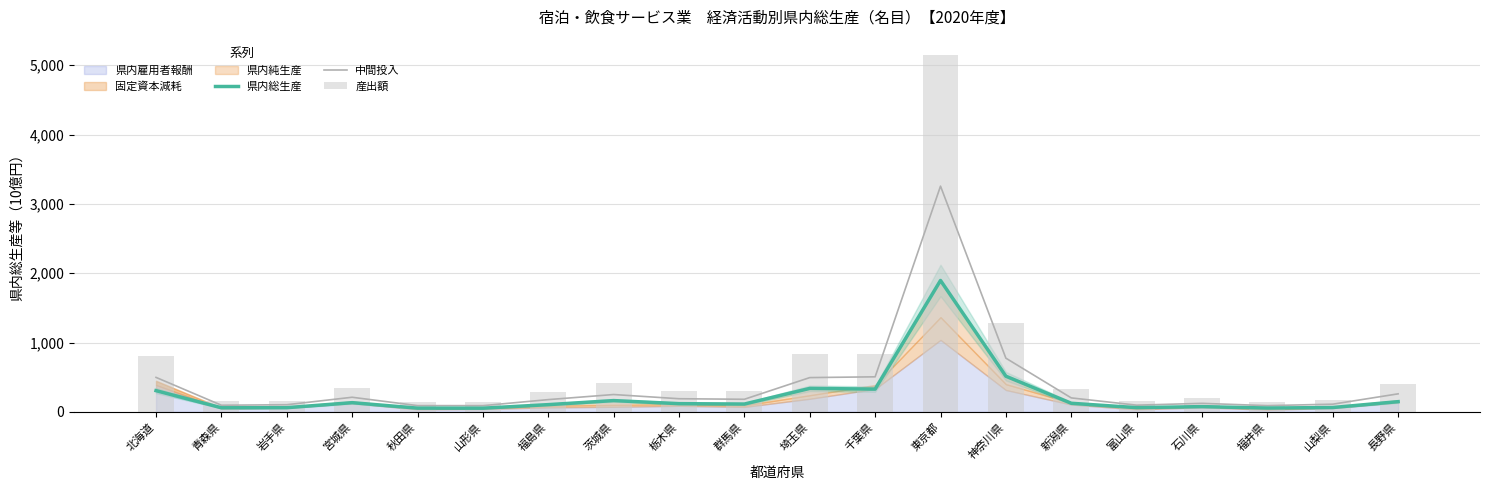

How many groups of bars are there?

20